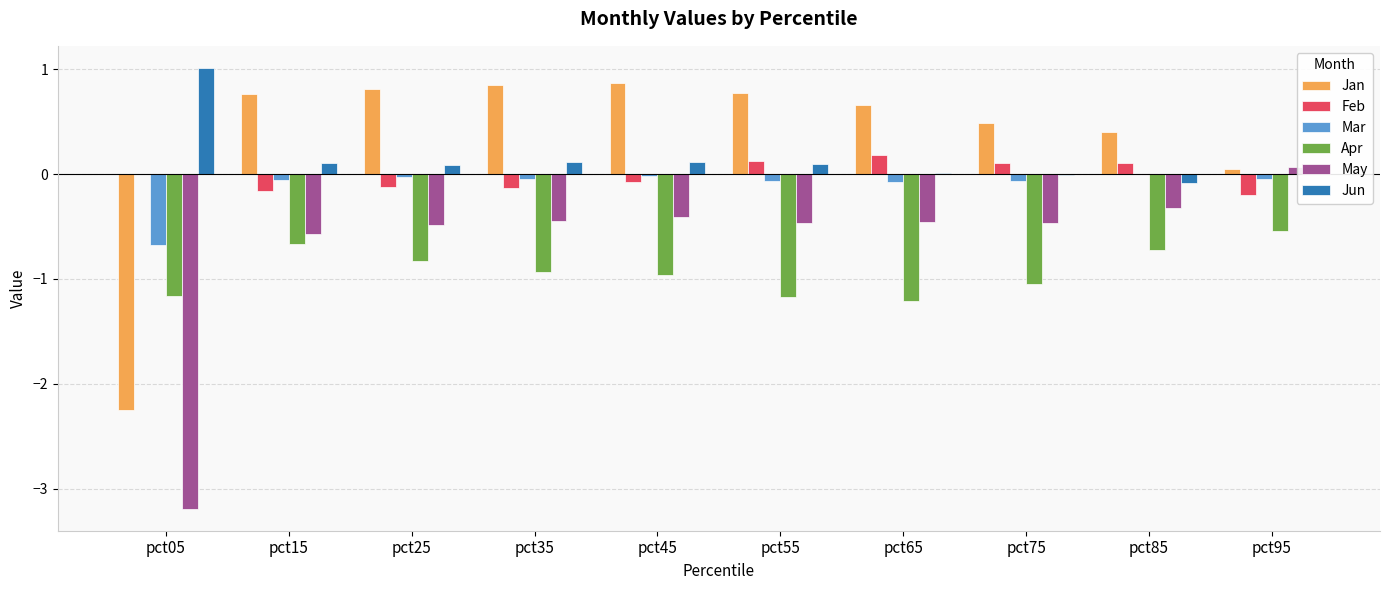

The value of Feb at pct05 is 0.0. True or false?

True